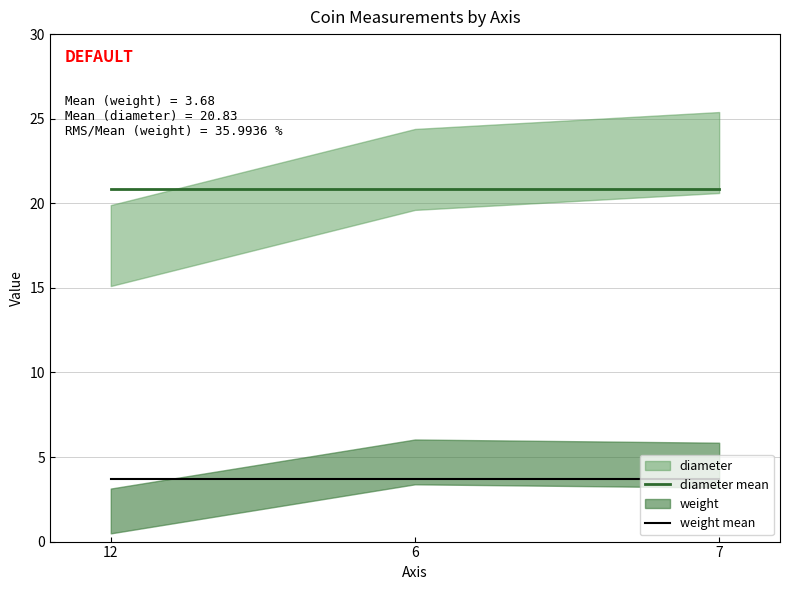

The value of weight mean at 12 is 3.7. True or false?

True